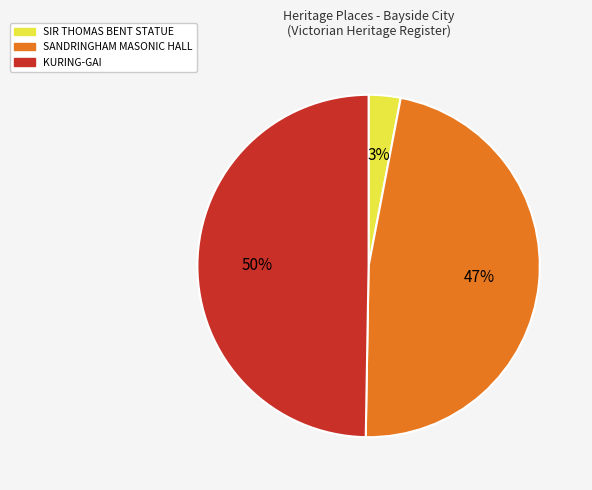

Which category has the smallest portion of the pie?

SIR THOMAS BENT STATUE